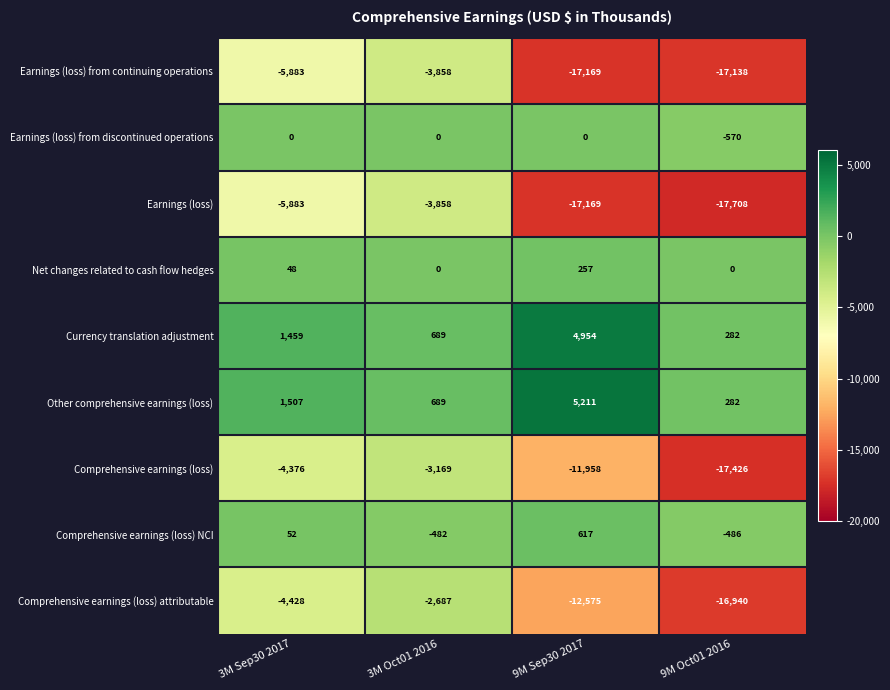

What value does the Comprehensive earnings (loss) series have at 3M Oct01 2016?

-3169